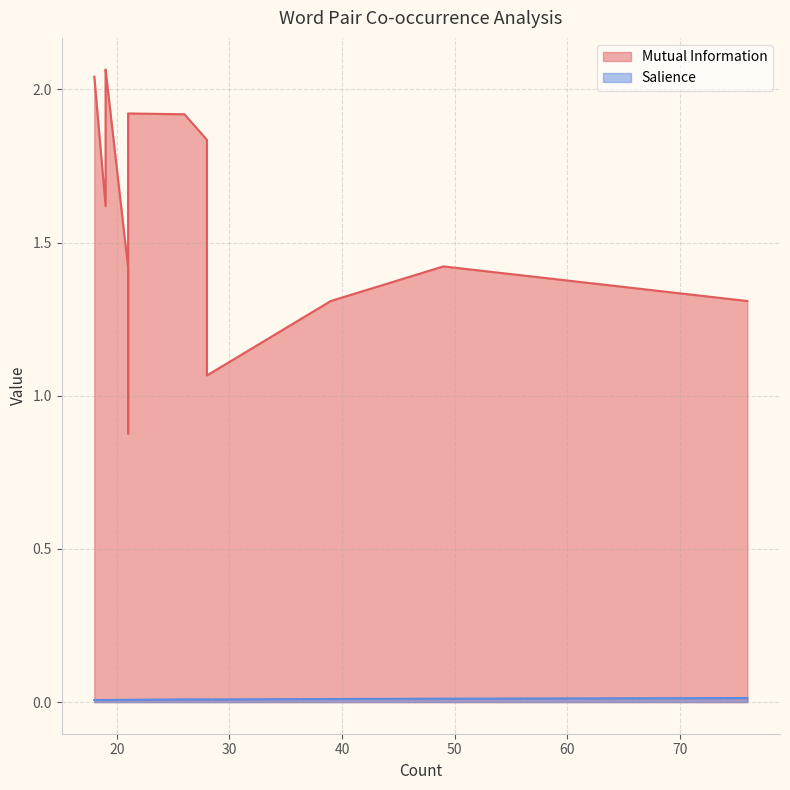

List the series in order of their peak value, lowest first.

Salience, Mutual Information